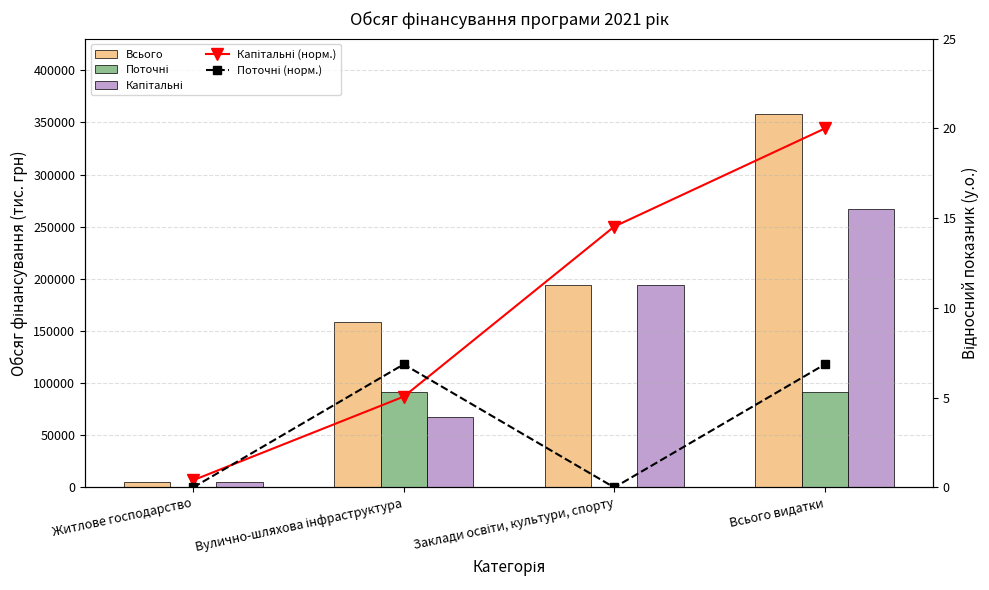

At how many categories does at least one series exceed 260510?

1